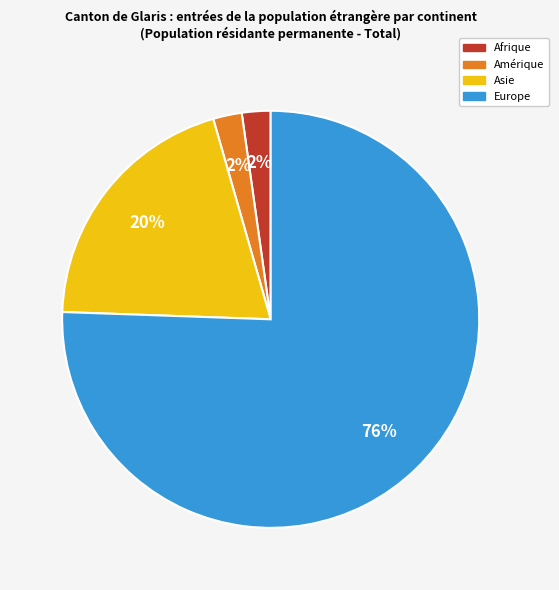

Count the number of slices in the pie.

4